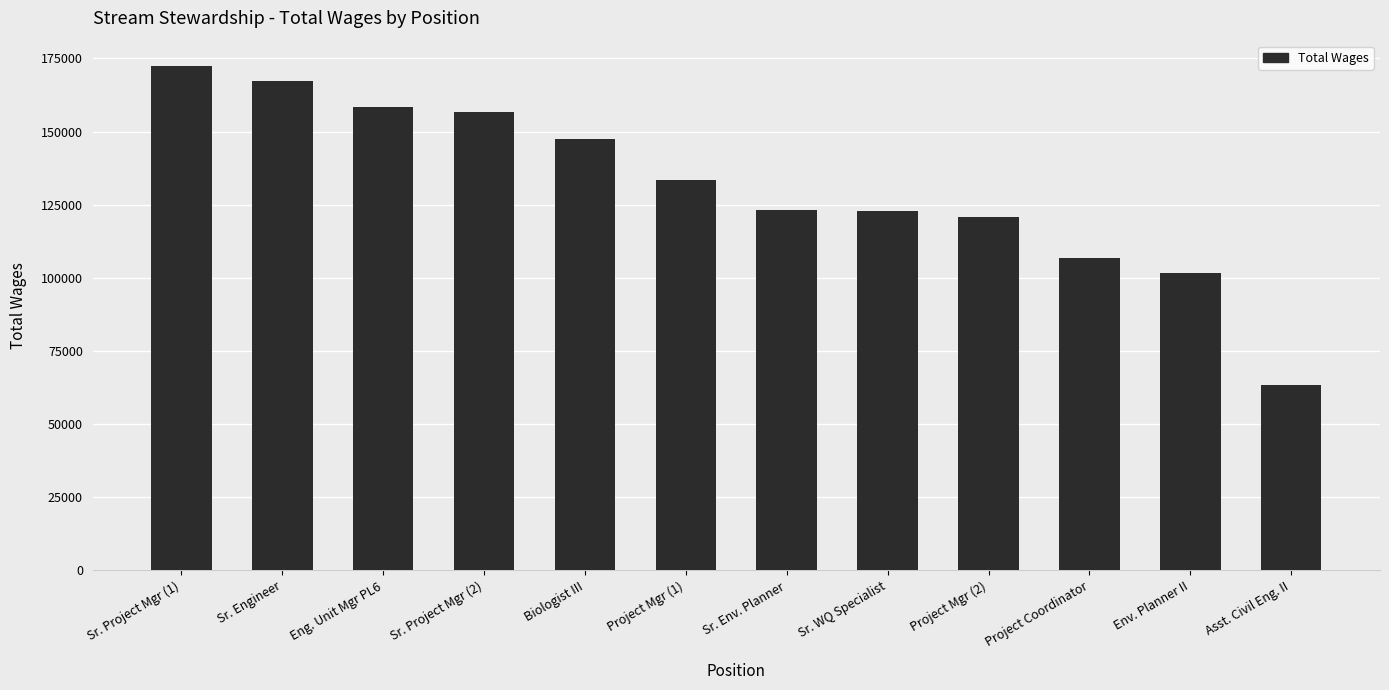

The chart shows a value of 167407.0 at Sr. Engineer. True or false?

True